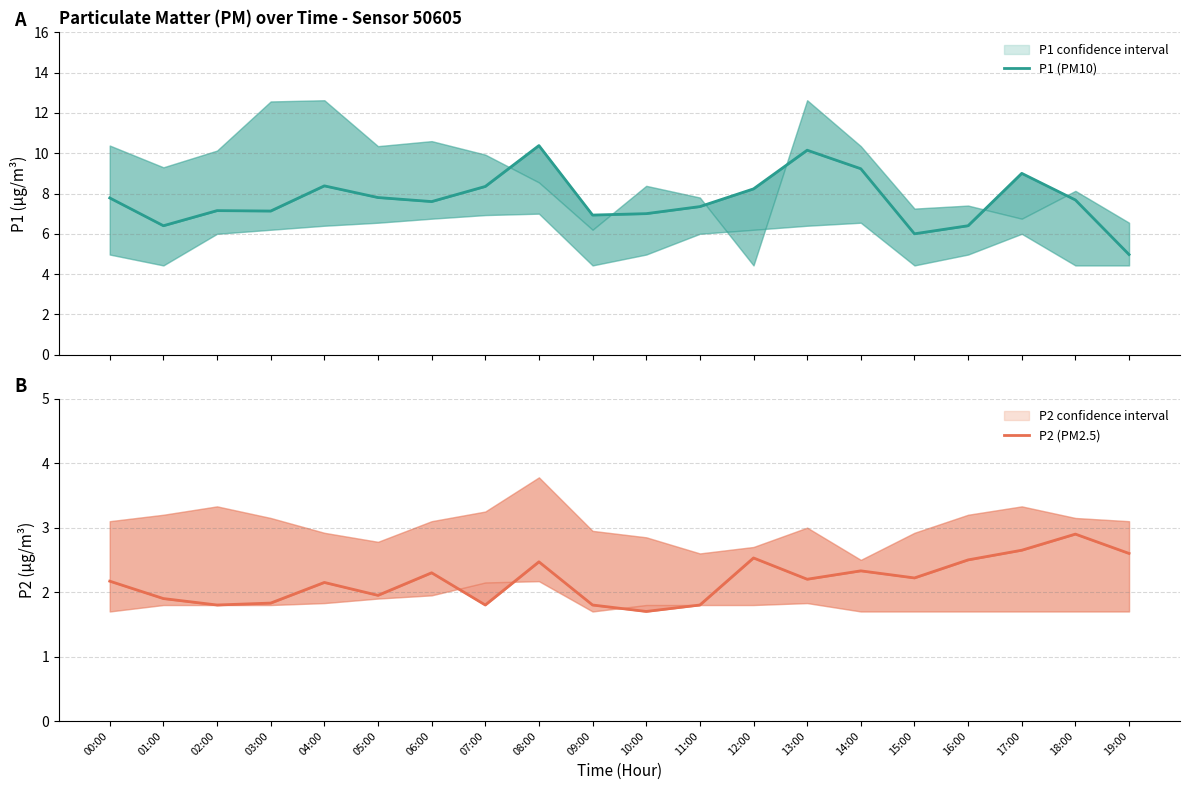

What are all the series names shown in the legend?

P1 (PM10), P2 (PM2.5)